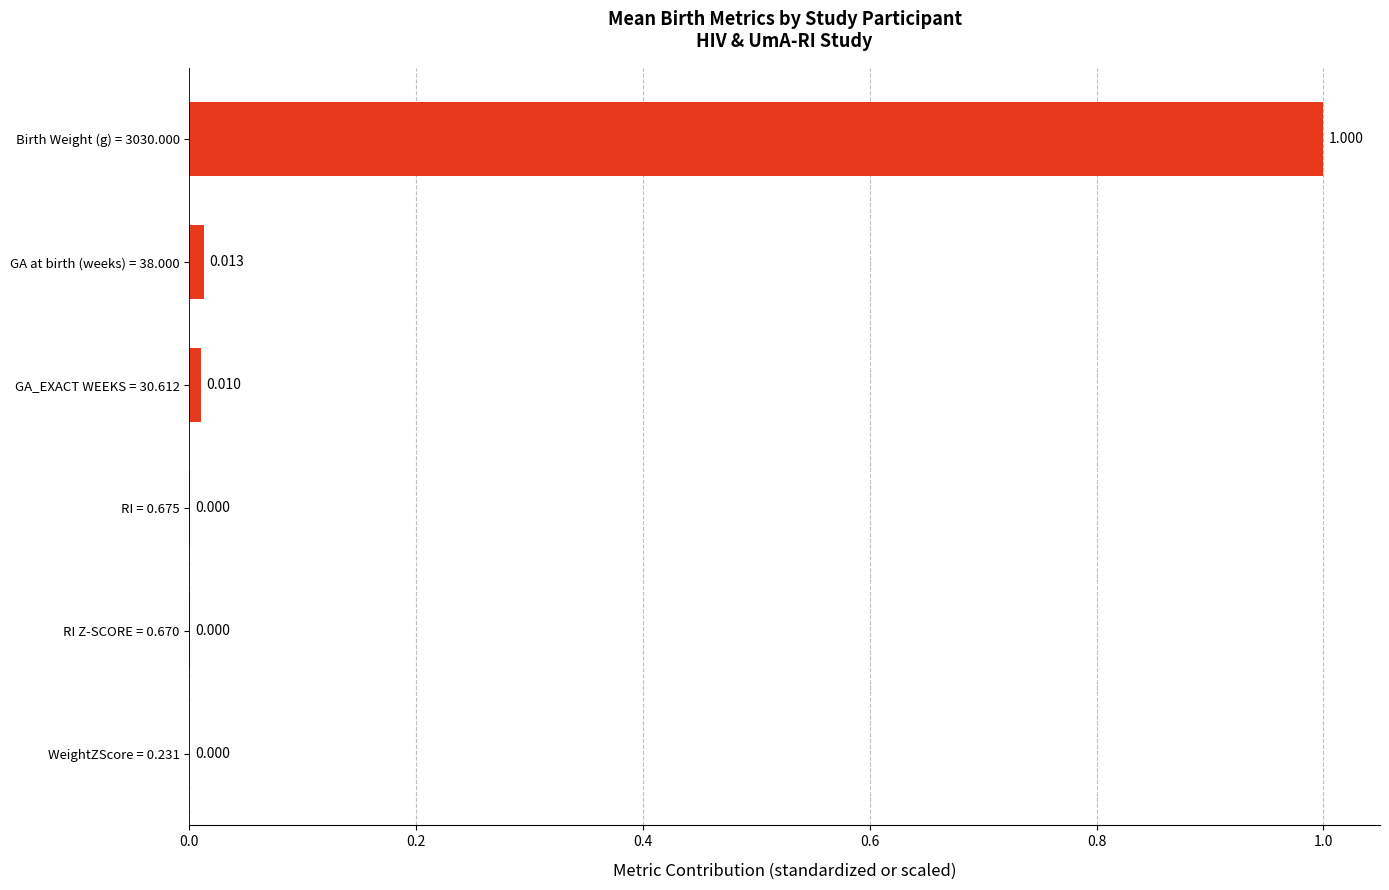

Are the bars horizontal?

Yes